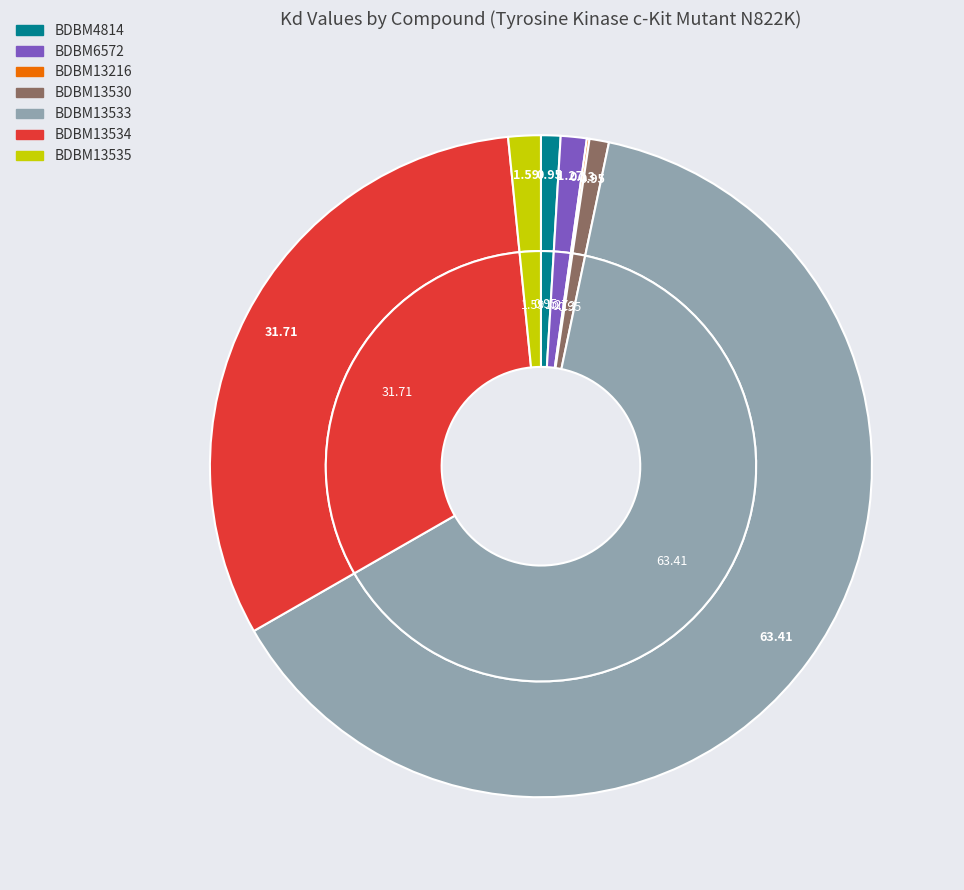

How many segments does this pie chart have?

7